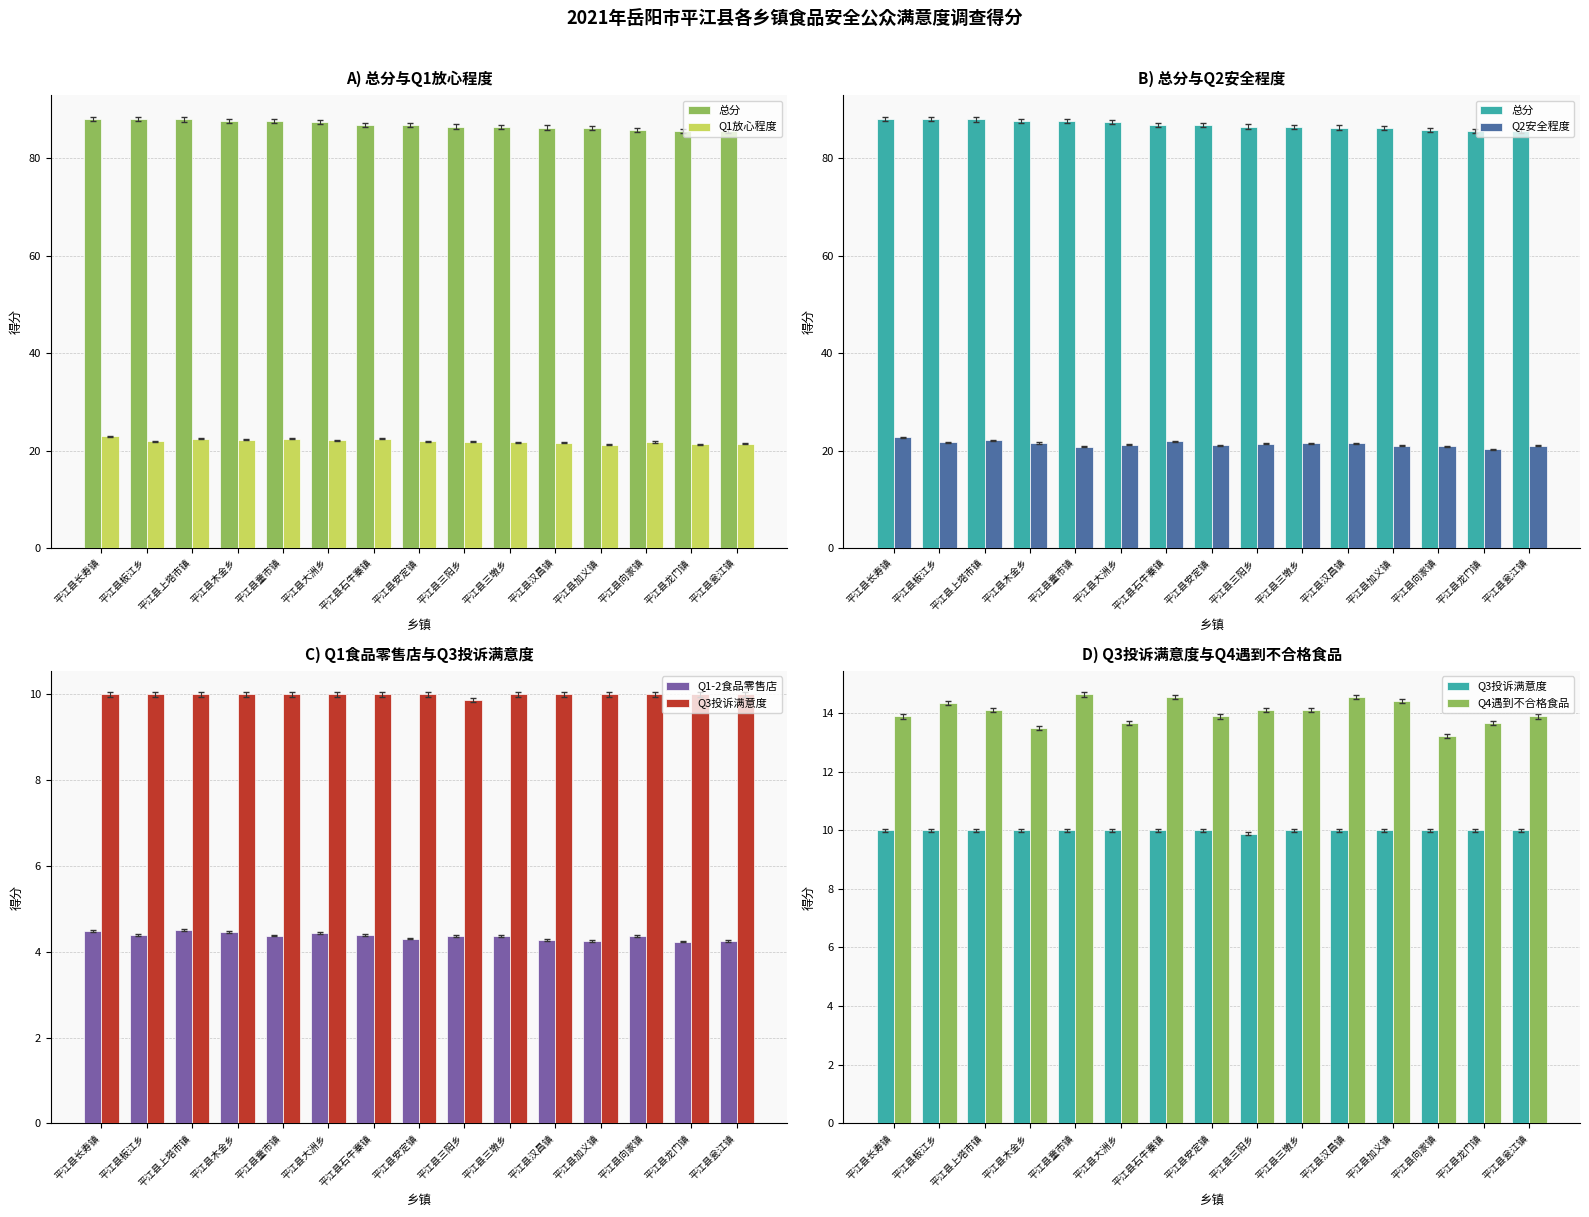

What is the difference between the highest and lowest values at 平江县安定镇?

82.4